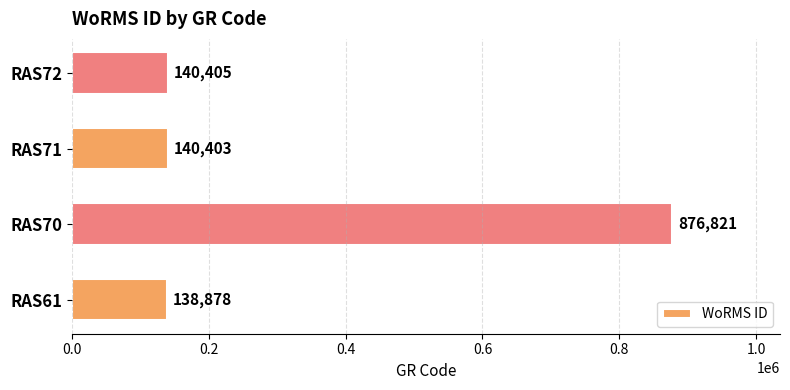

What is the smallest value displayed?

138878